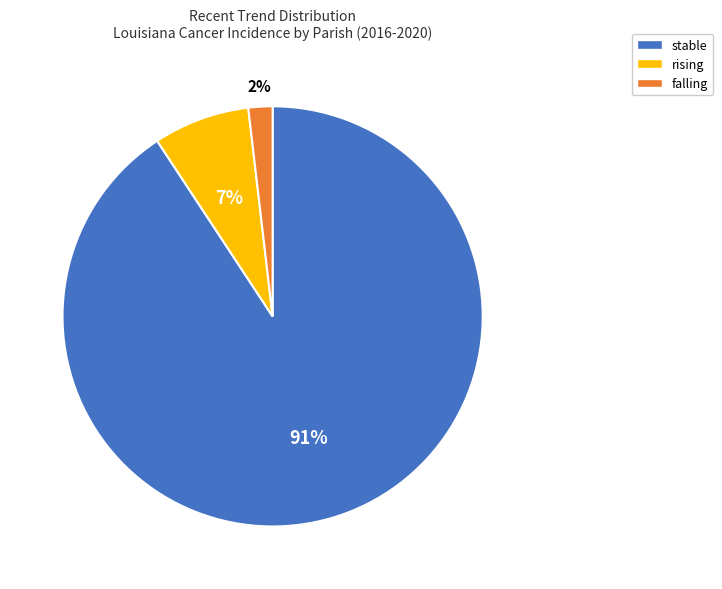

How many slices are in this pie chart?

3